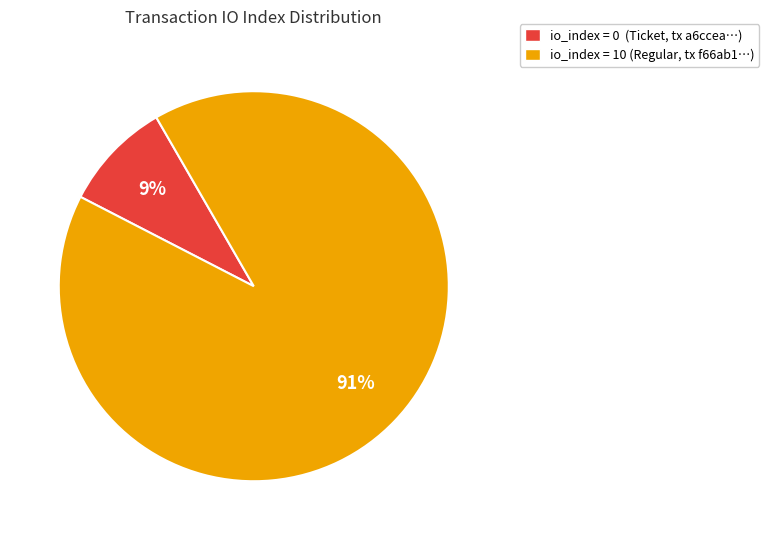

Do io_index = 0 (Ticket, tx a6ccea…) and io_index = 10 (Regular, tx f66ab1…) together represent more than half of the pie?

Yes